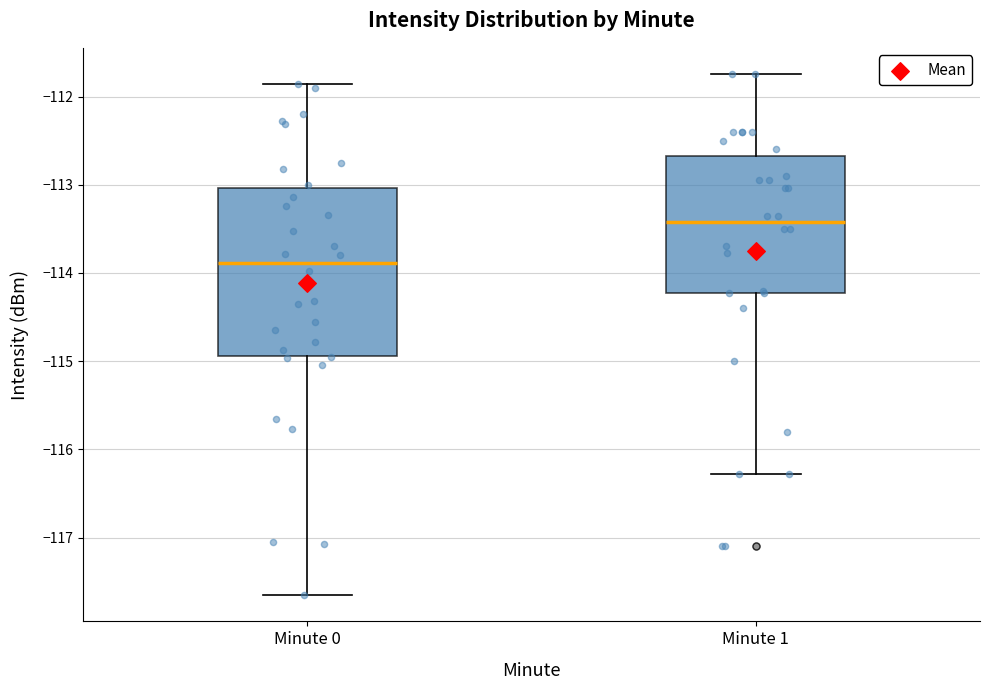

Reading left to right, read every box against the y-axis: the position of its median line, the range the box covers, and the ends of its whiskers. The values are not printed on the chart, so give them approximately, as read against the axis.

Minute 0: median -113.9, box -114.9 to -113.0, whiskers -117.7 to -111.9
Minute 1: median -113.4, box -114.2 to -112.7, whiskers -116.3 to -111.7